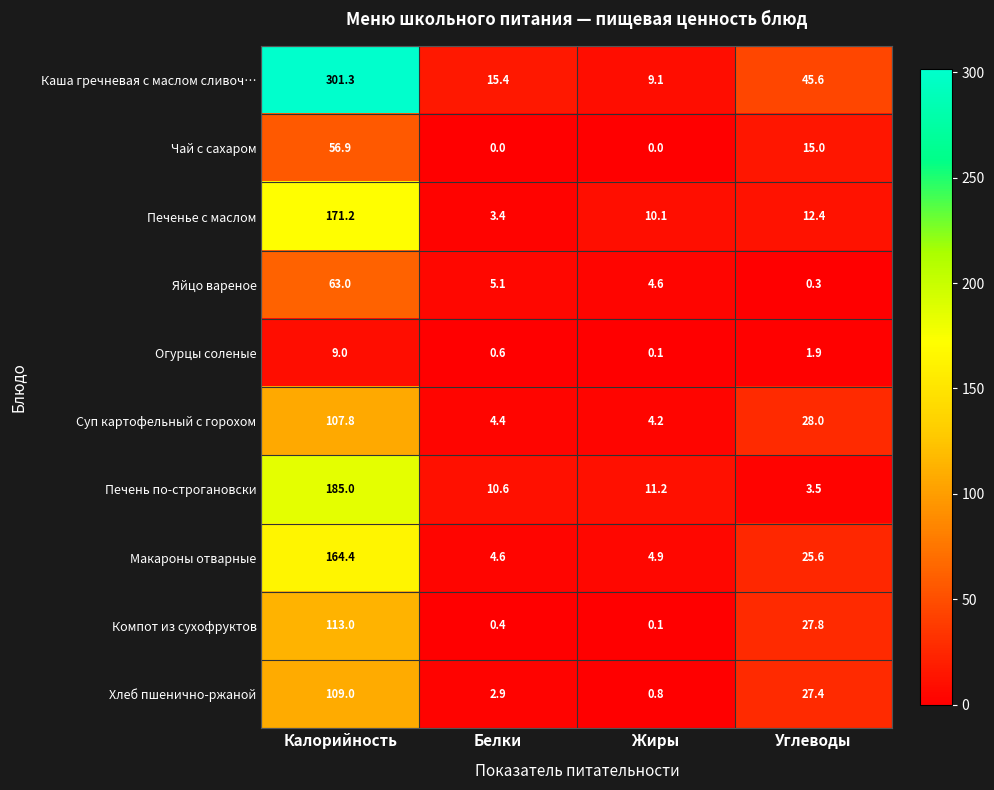

The Суп картофельный с горохом series shows 4.2 at Жиры. True or false?

True